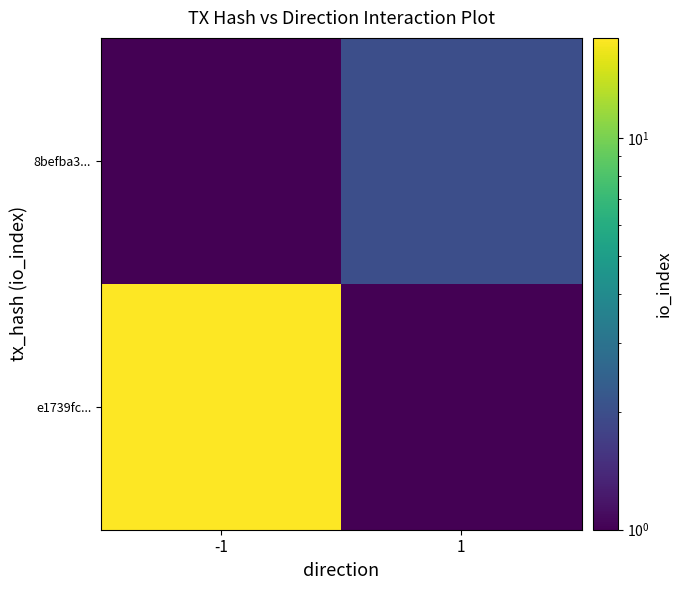

Reading left to right, list all the values displayed in this chart.

e1739fc...: -1=18.0	1=0.5
8befba3...: -1=0.5	1=2.0